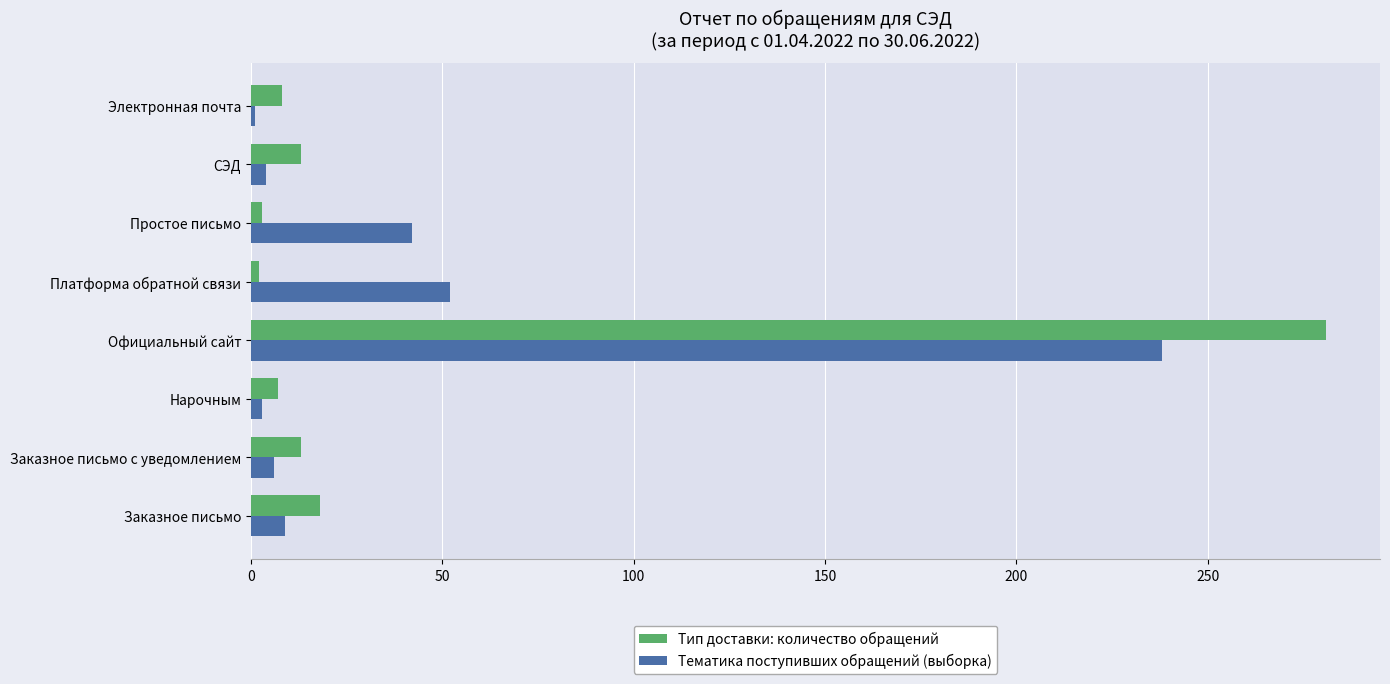

Which series has the largest range (max minus min)?

Тип доставки: количество обращений